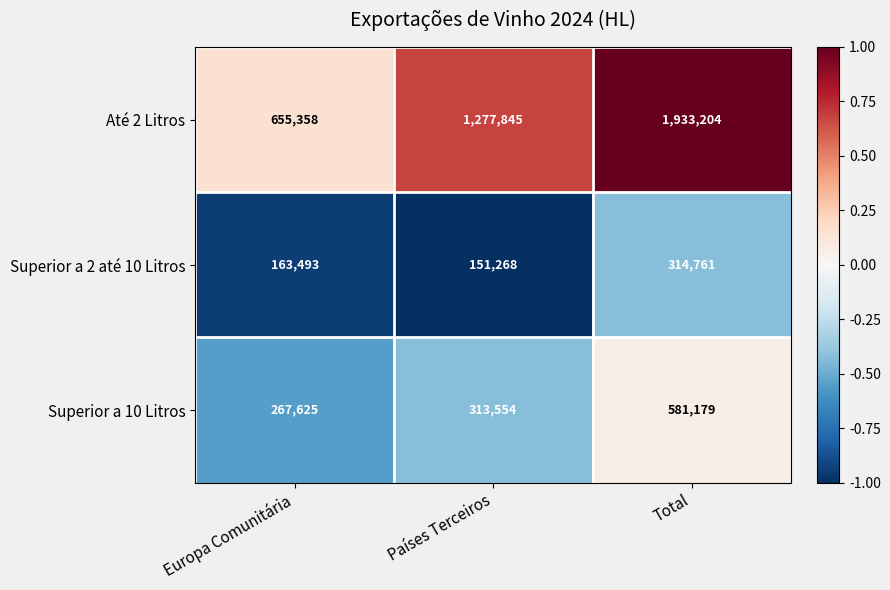

At which category does the chart reach its minimum across all series?

Países Terceiros